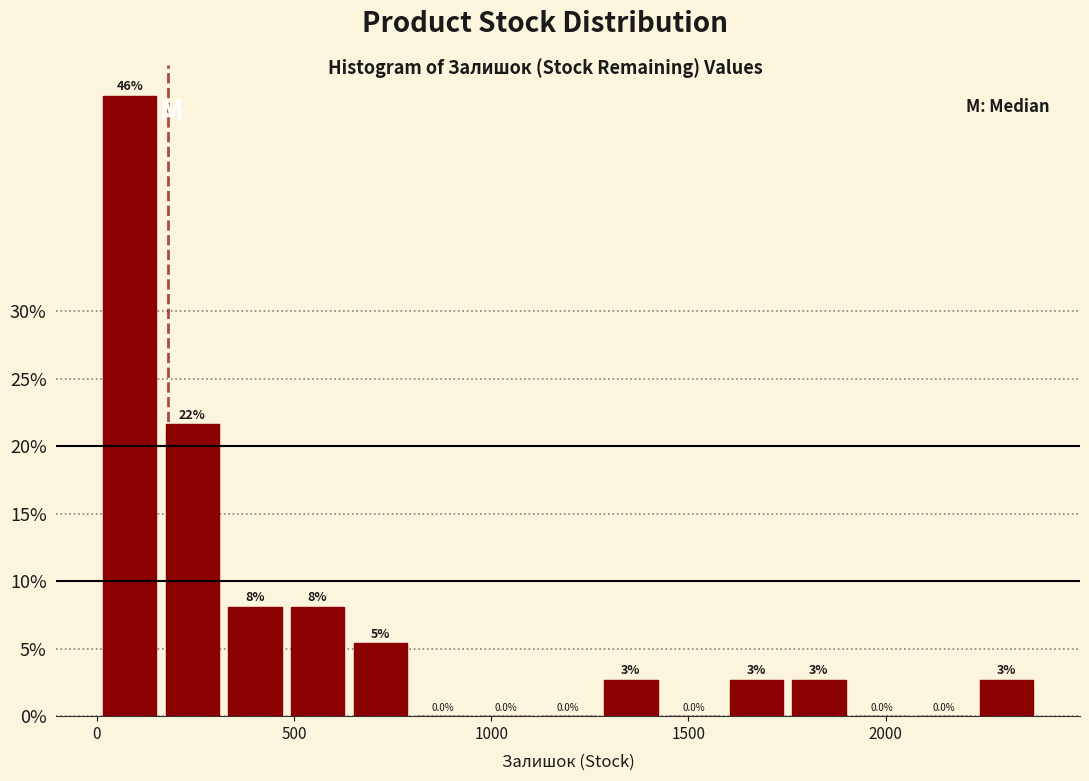

Around what value on the x-axis is the tallest bar? Give the approximate position of its centre, as read against the axis.

100